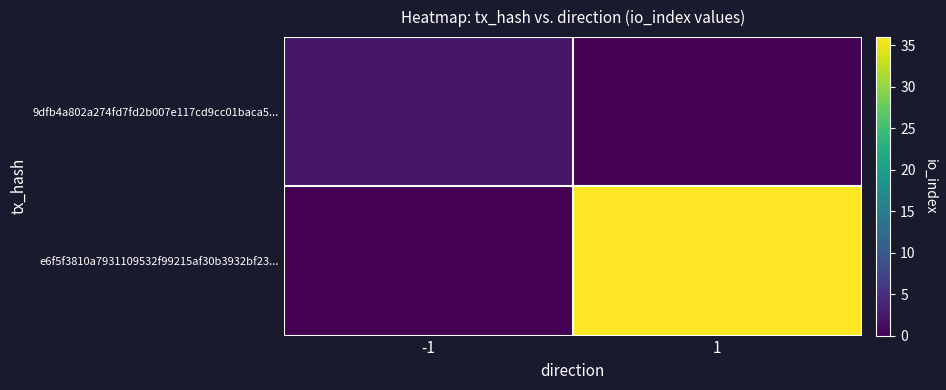

Between -1 and 1, which is larger?

-1